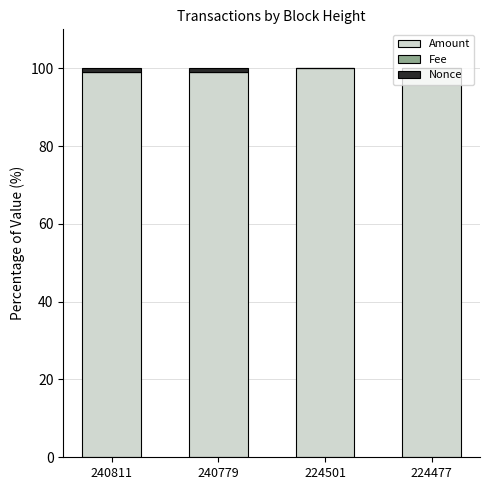

Is it true that Amount equals 100.0 at 224477?

True